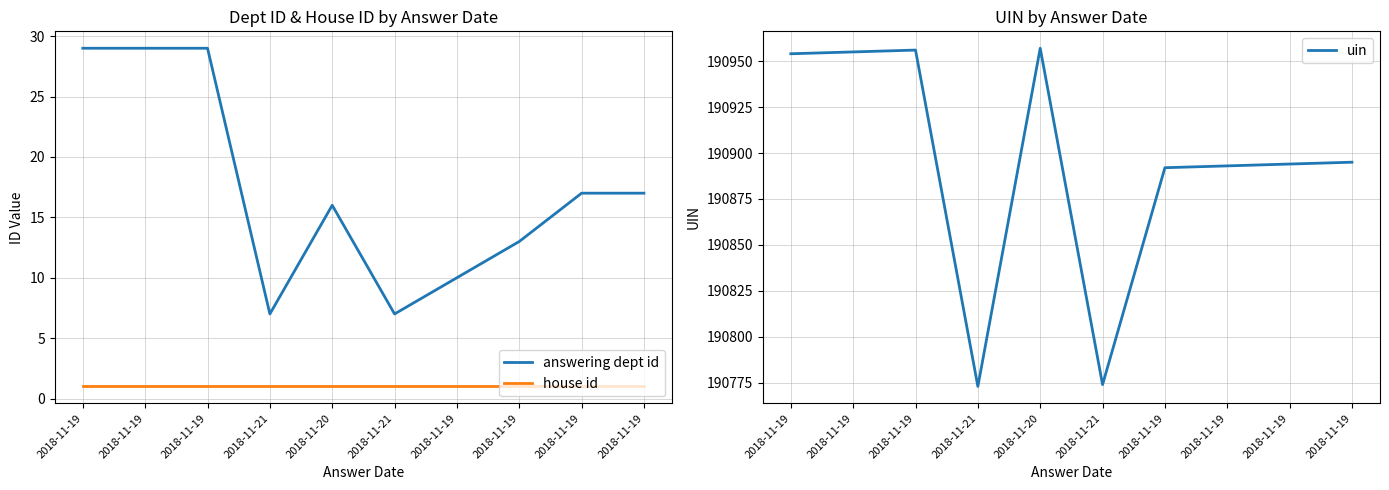

What is the minimum value shown in the chart?

1